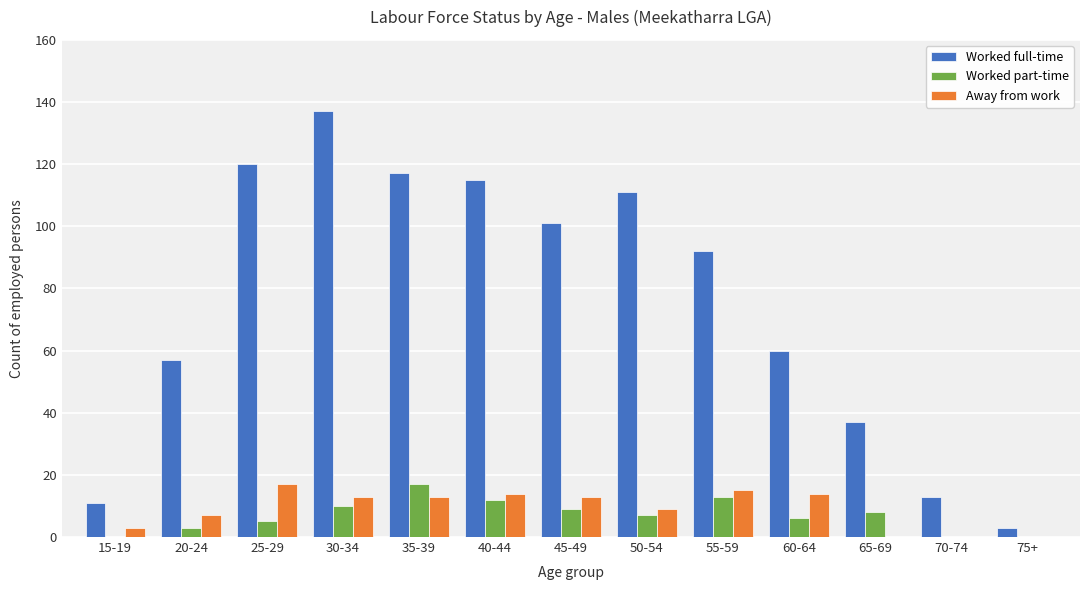

Between 20-24 and 75+, which series saw the biggest shift?

Worked full-time